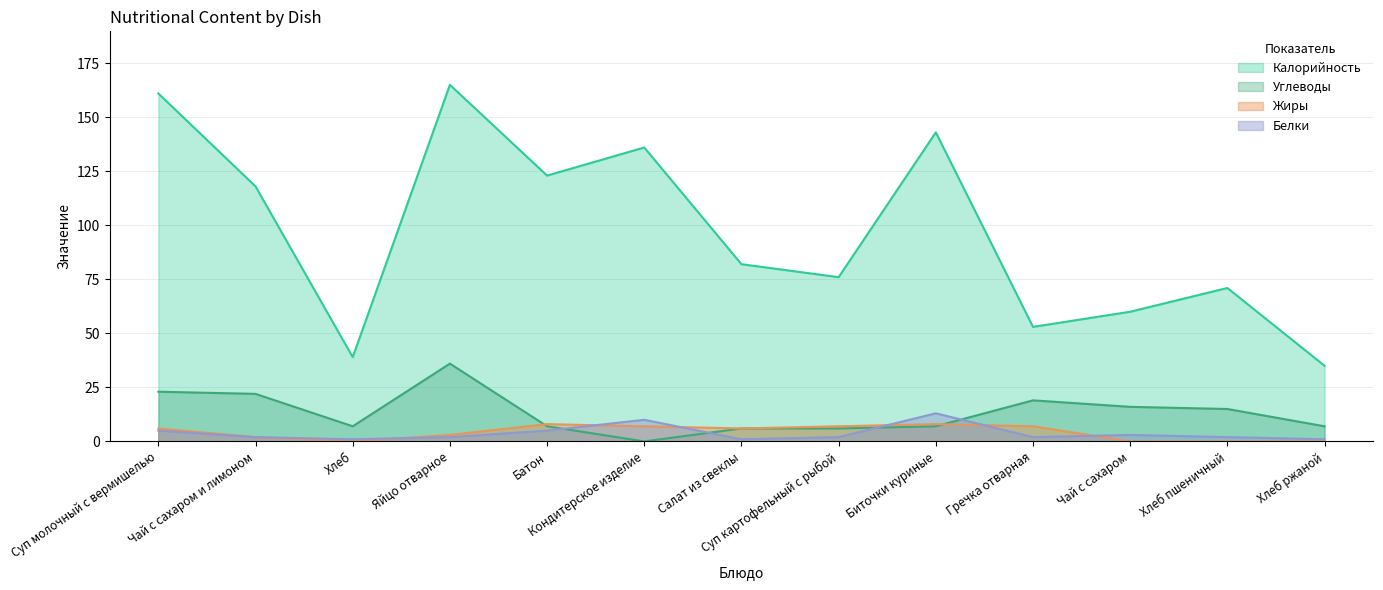

What is the label of the 12th point from the right?

Чай с сахаром и лимоном